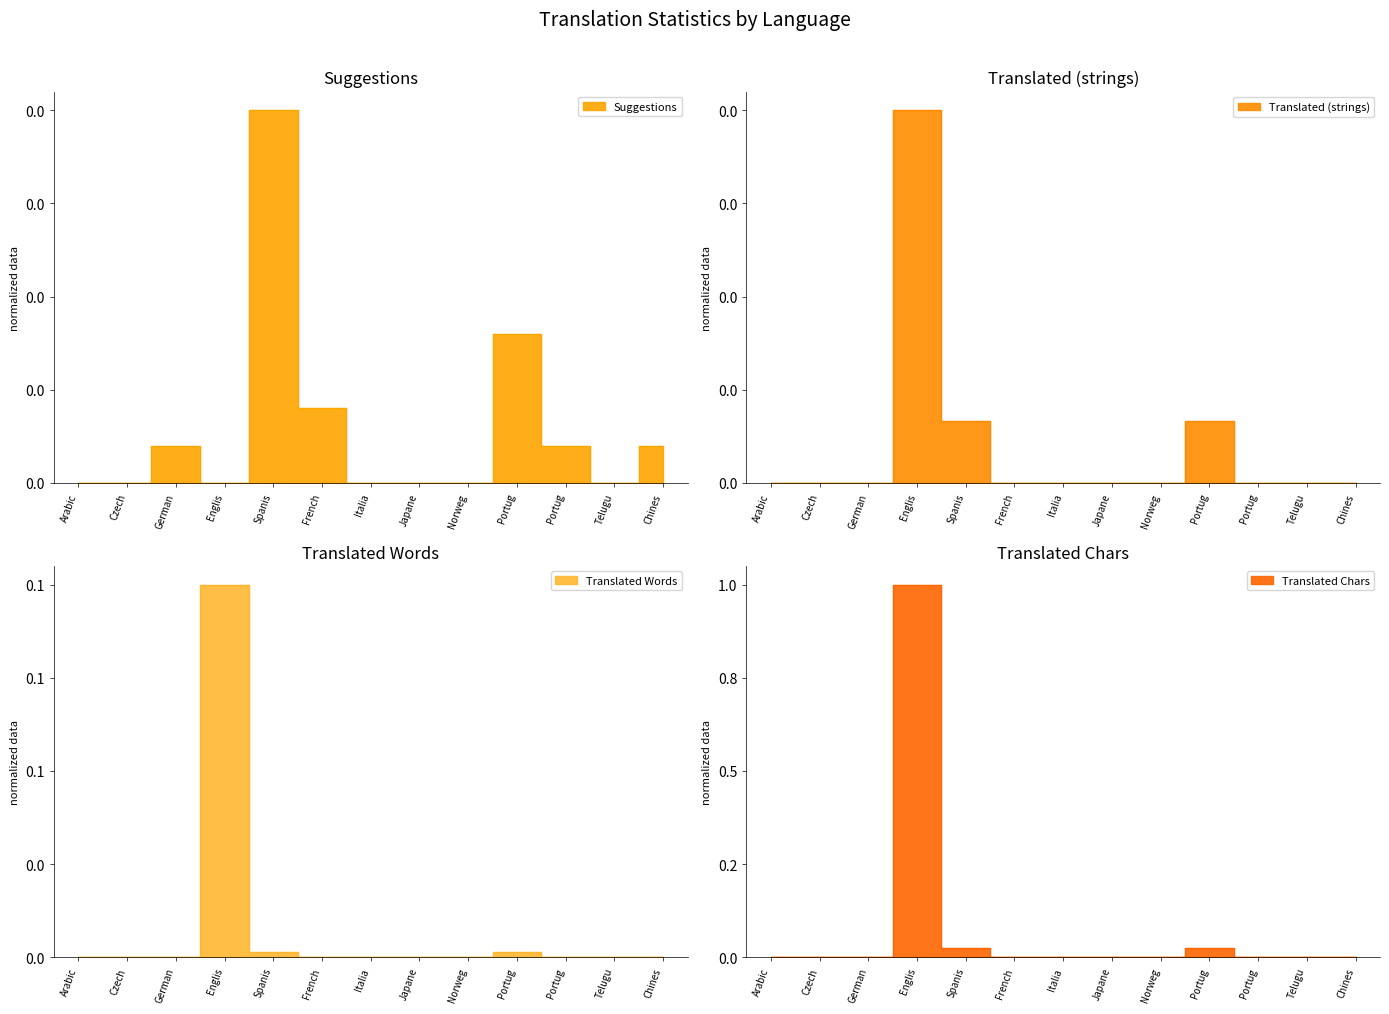

How many lines are shown in the chart?

4